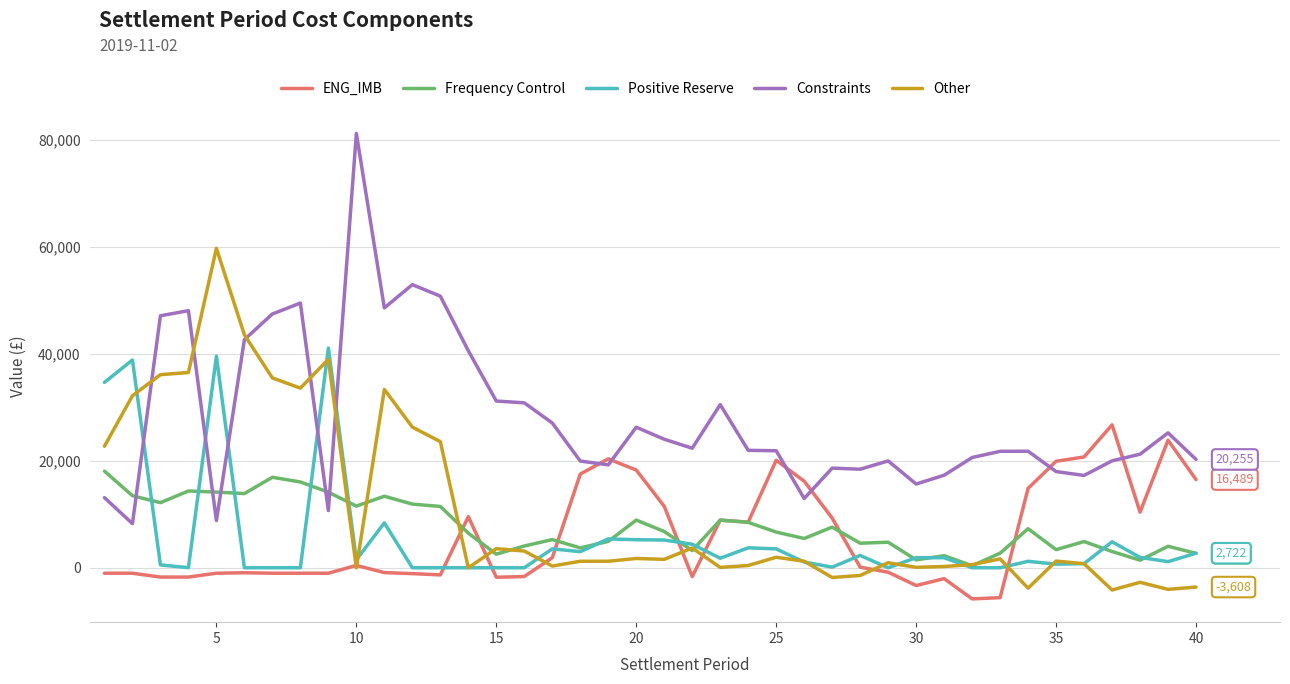

How many categories are shown in the chart?

40